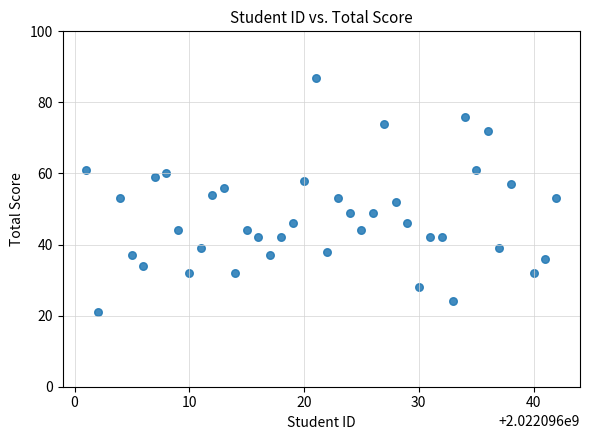

What is the range of Y values (max minus min)?

66